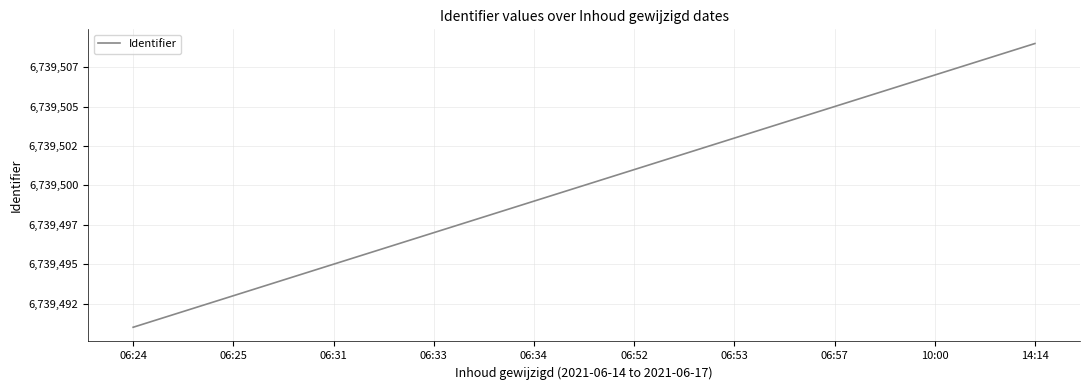

What is the difference between the maximum and minimum values?

18